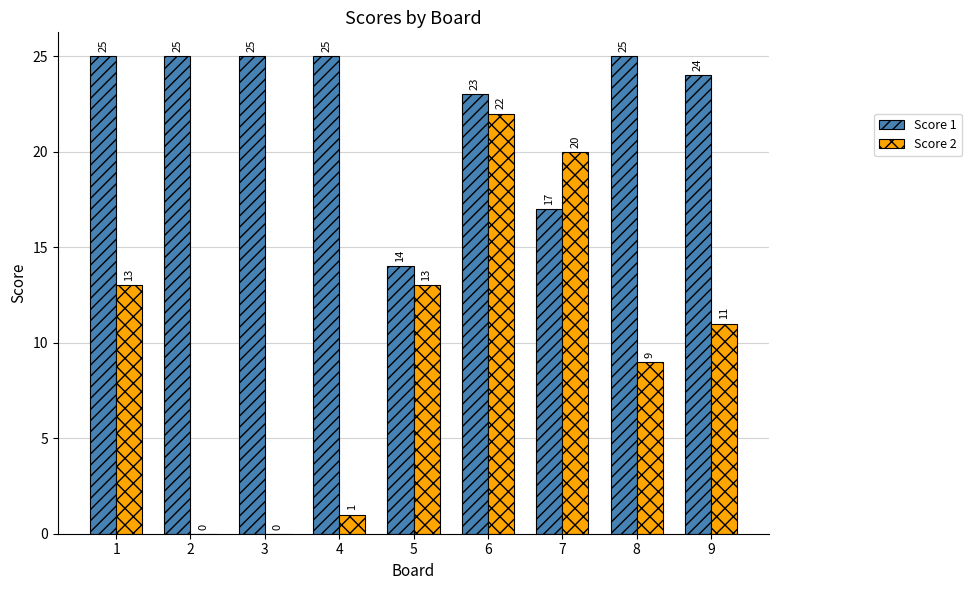

What value does the Score 1 series have at 1?

25